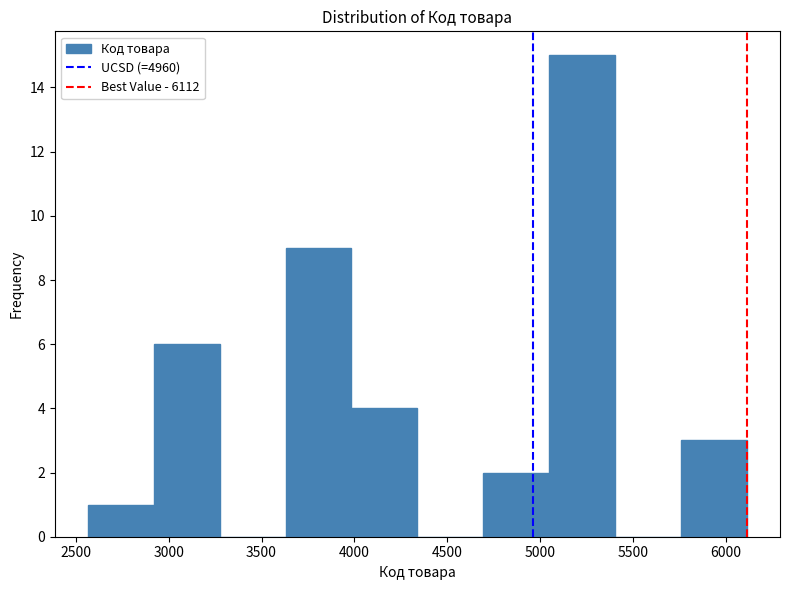

Over which range of the x-axis is the bar tallest?

5050 to 5400